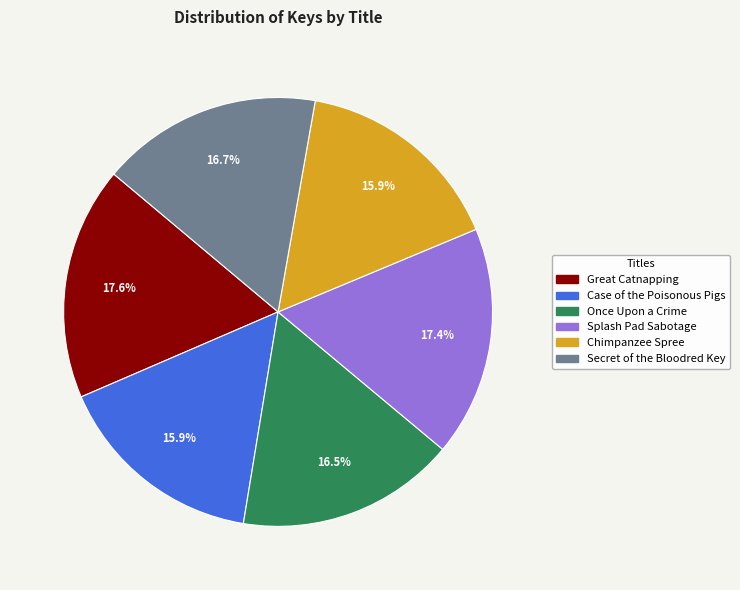

Which has a higher value, Great Catnapping or Secret of the Bloodred Key?

Great Catnapping